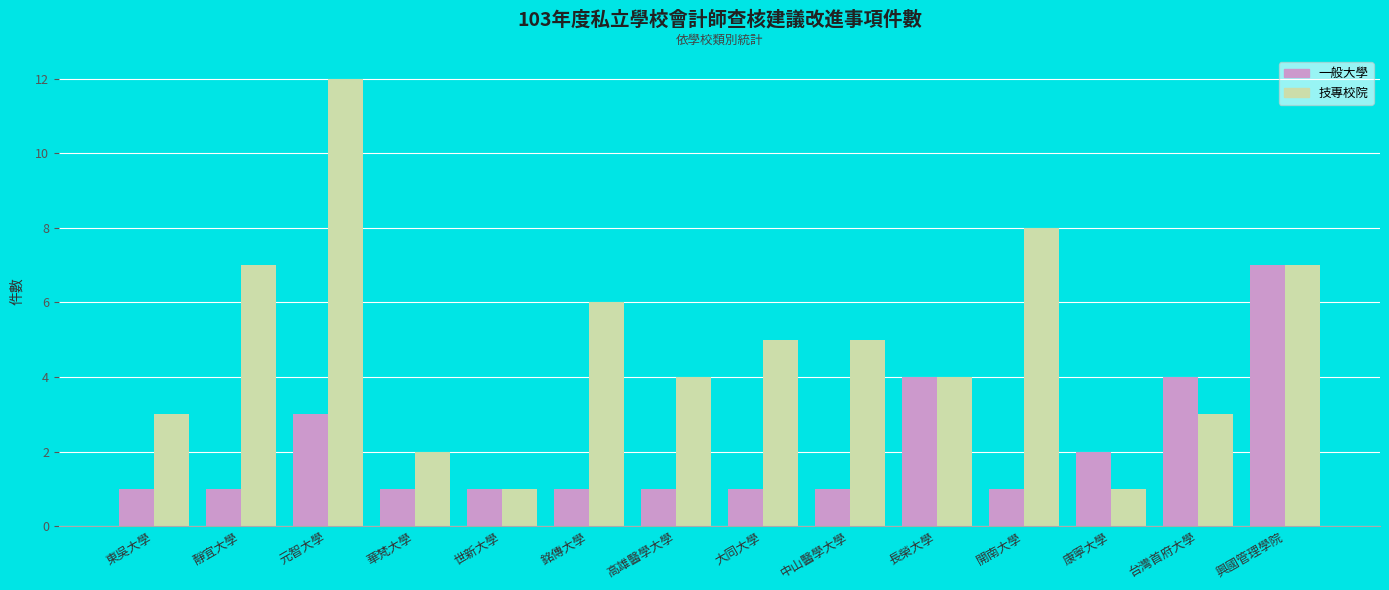

How many groups of bars are there?

14